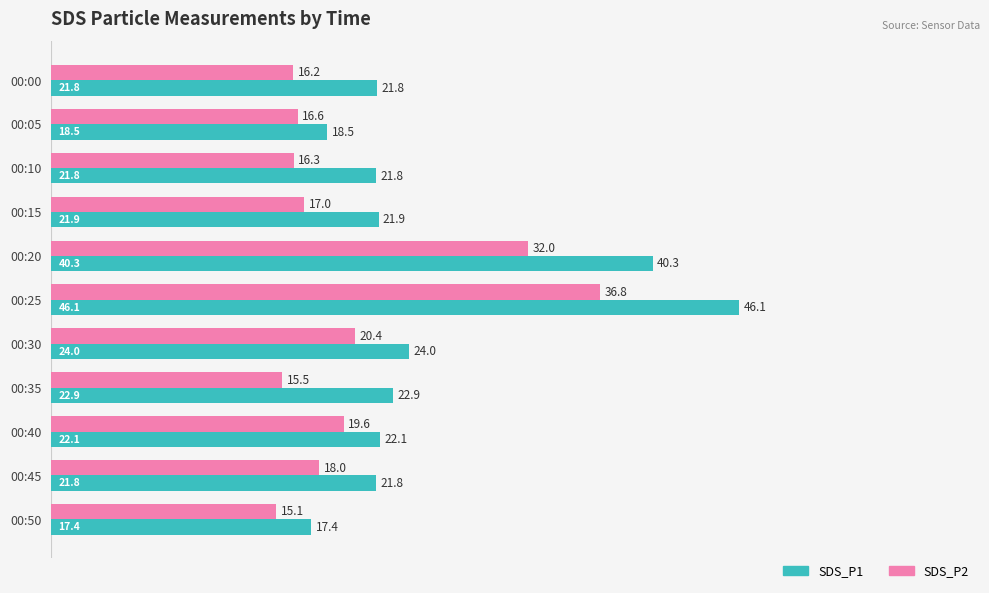

Count the number of data series in this chart.

2